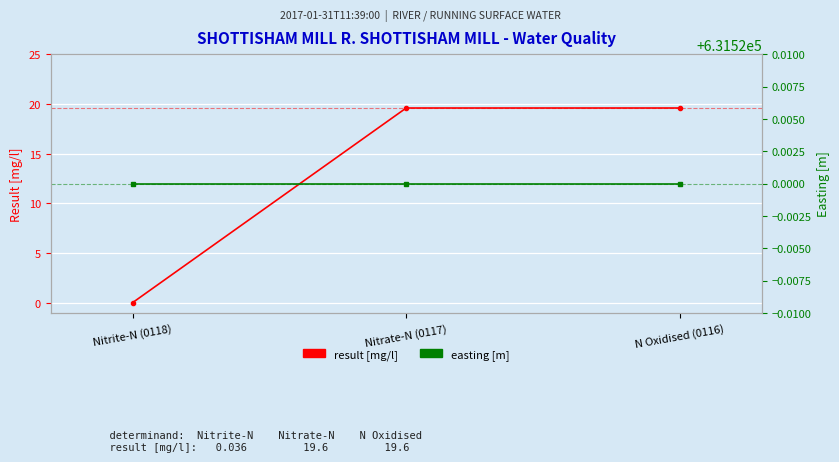

Reading left to right, transcribe all the data shown in this chart.

result [mg/l]: 0.0	19.6	19.6
easting [m]: 631520.0	631520.0	631520.0